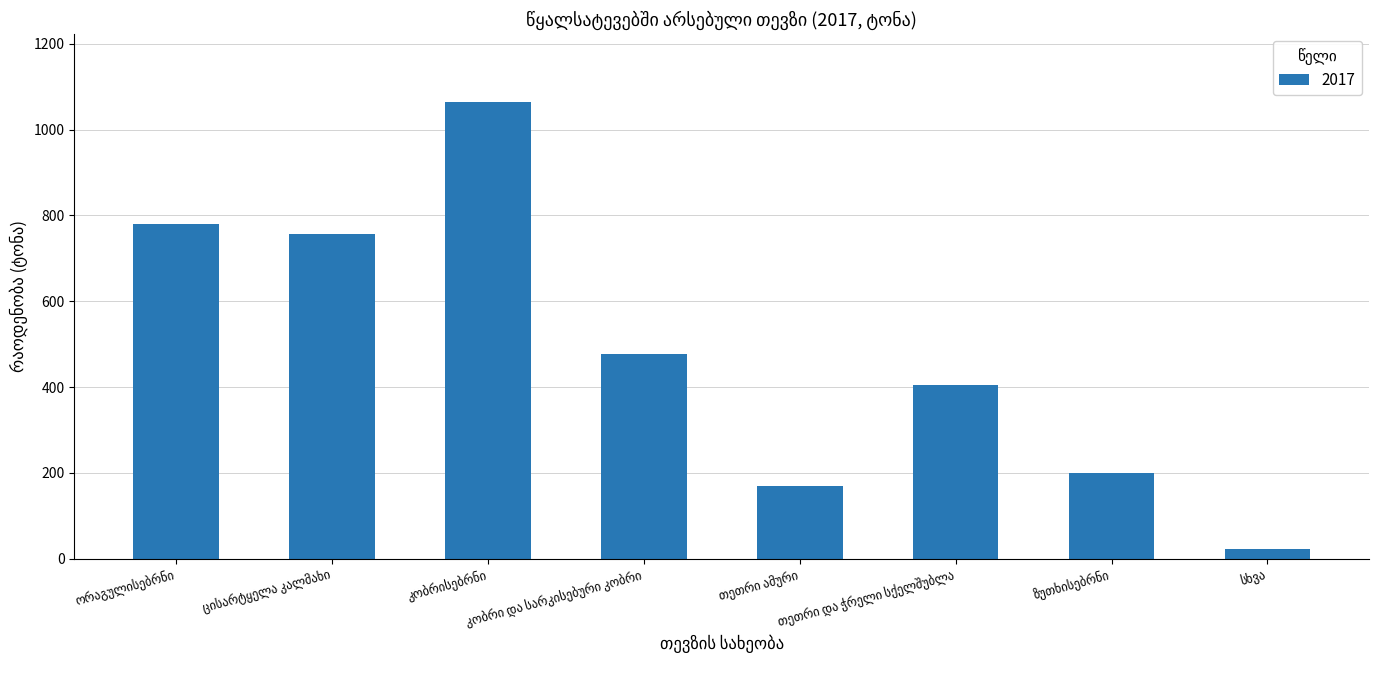

How many data points are less than 475?

4